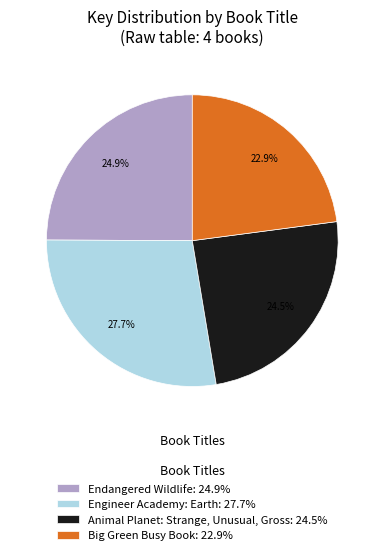

Approximately how many times larger is the value at Engineer Academy: Earth compared to Big Green Busy Book?

1.2